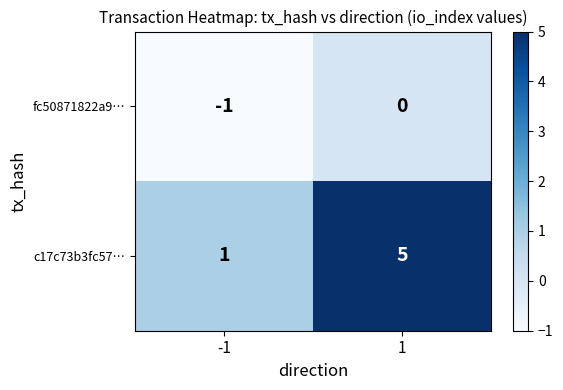

True or false: fc50871822a9… has a value of -1 at -1.

True